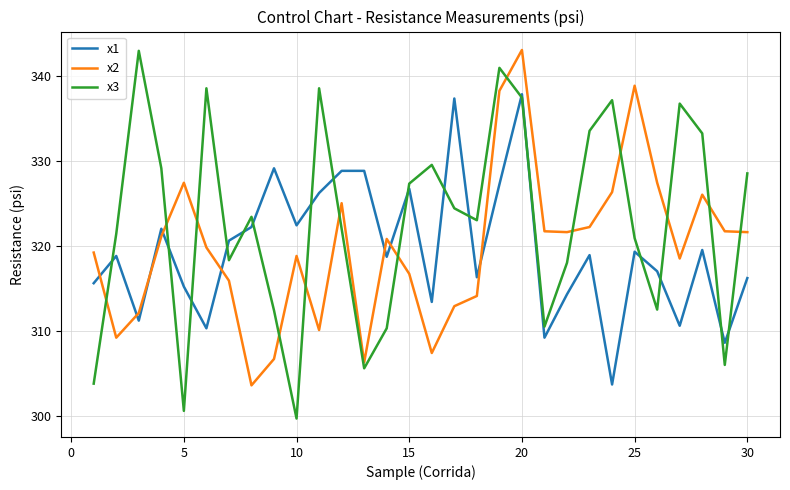

Which series has the largest total across all categories?

x3